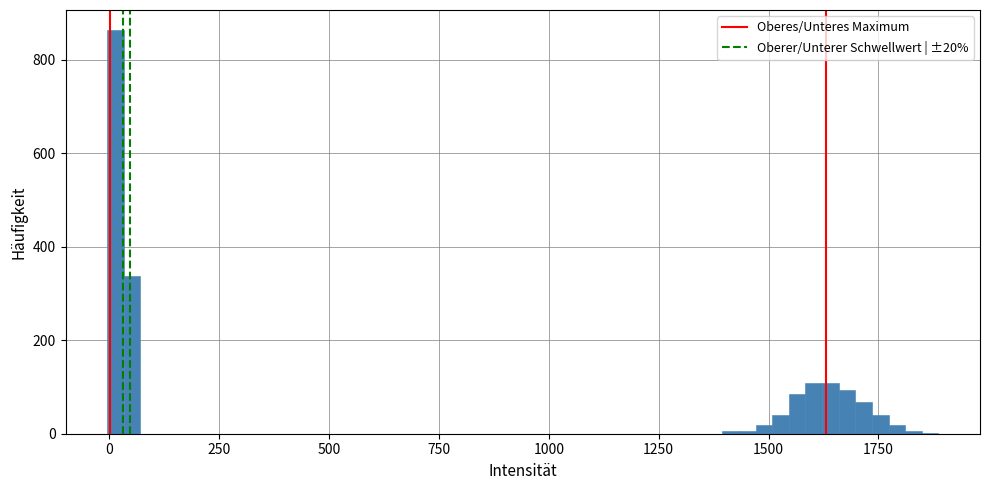

Around what value on the x-axis is the tallest bar? Give the approximate position of its centre, as read against the axis.

0